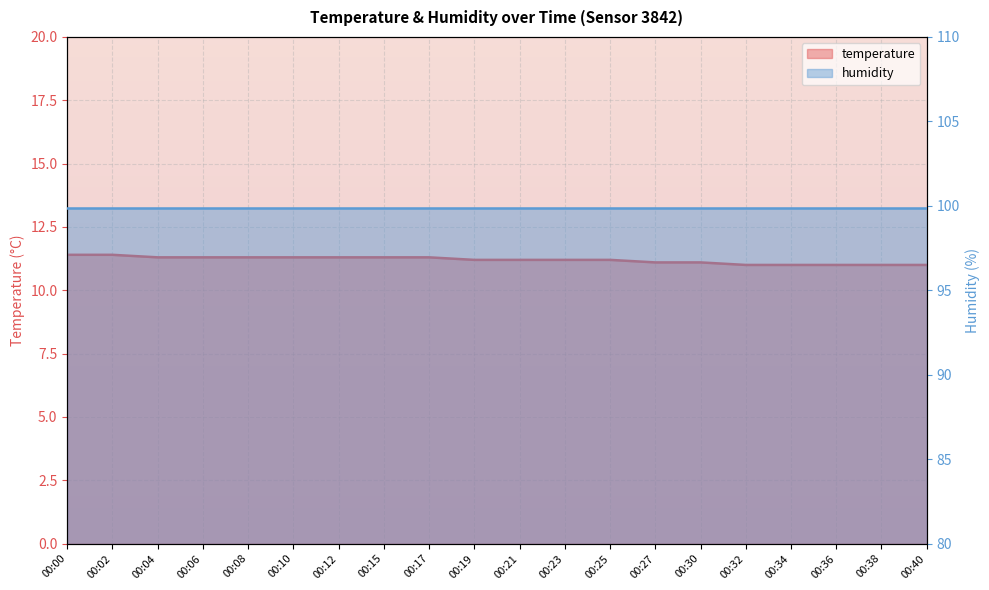

What is the value of the 12th point from the left?

11.2